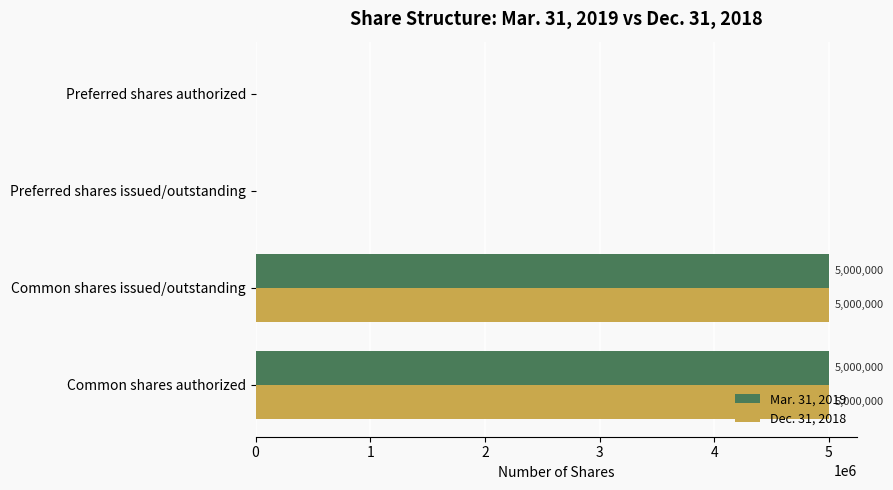

What is the sum of the Dec. 31, 2018 values at Preferred shares issued/outstanding and Common shares authorized?

5000000